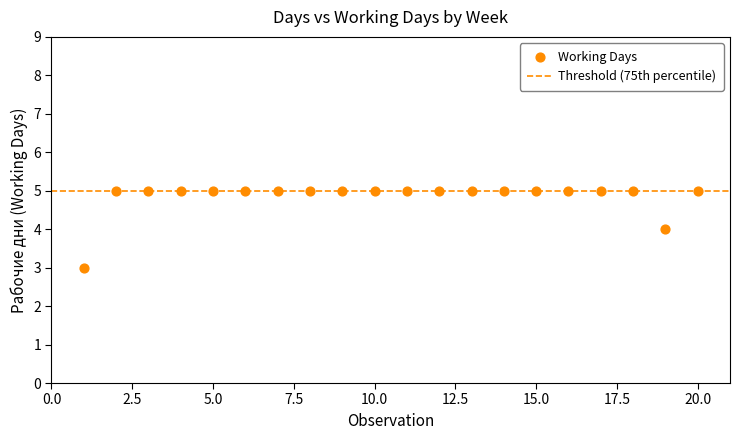

What is the range of X values (max minus min)?

19